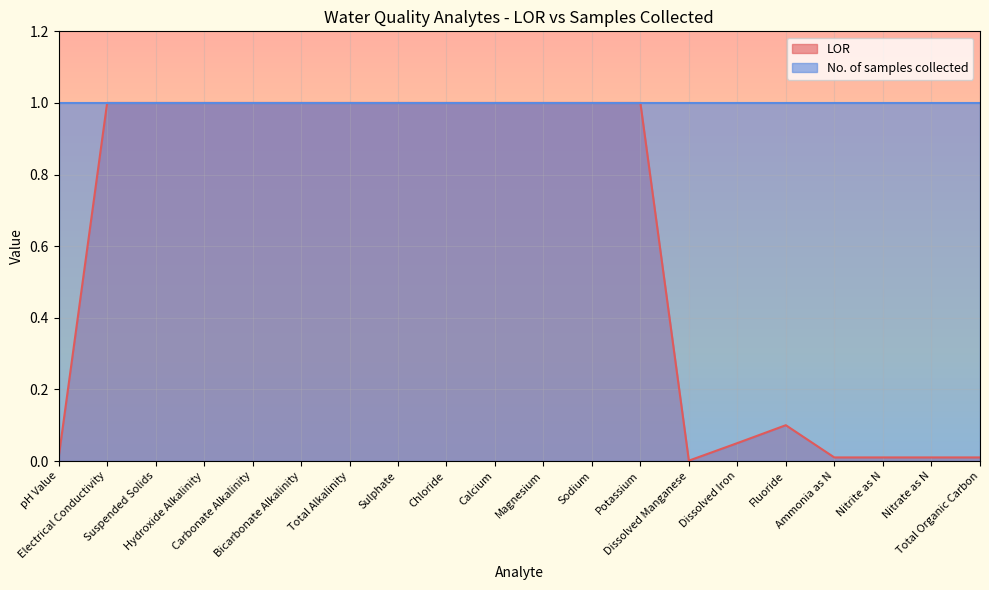

How many distinct data groups are displayed?

2